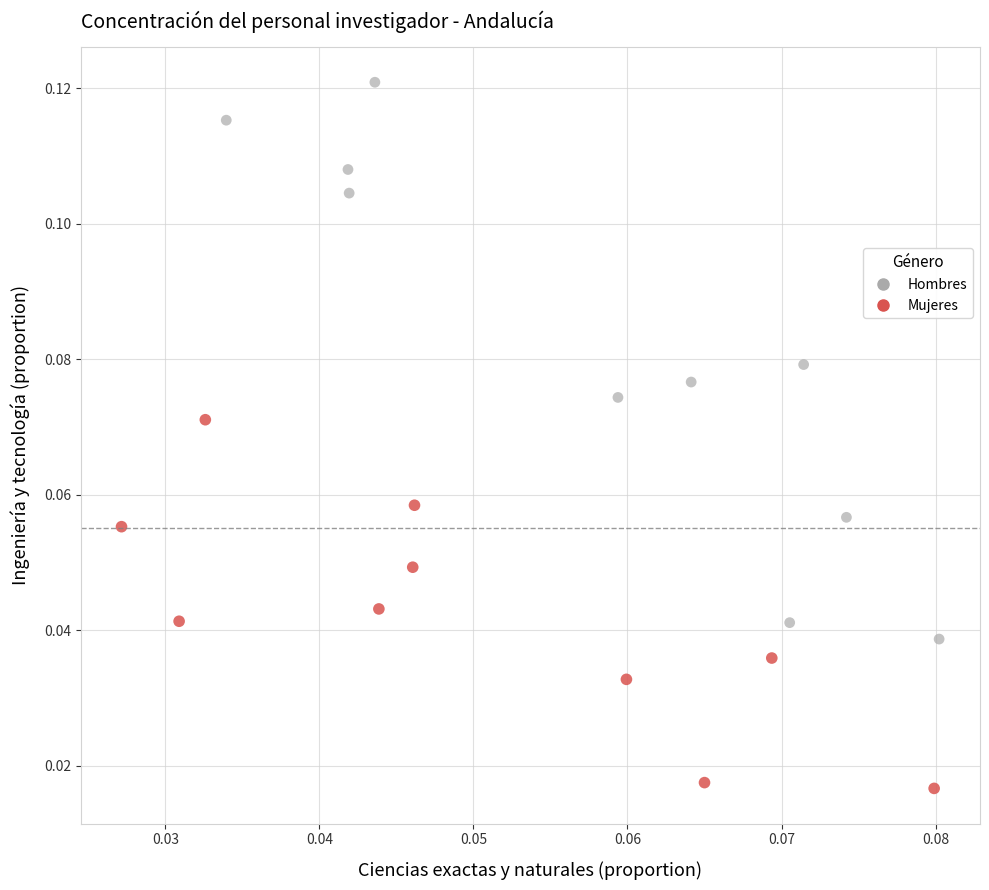

Which series reaches the maximum Y coordinate?

Hombres